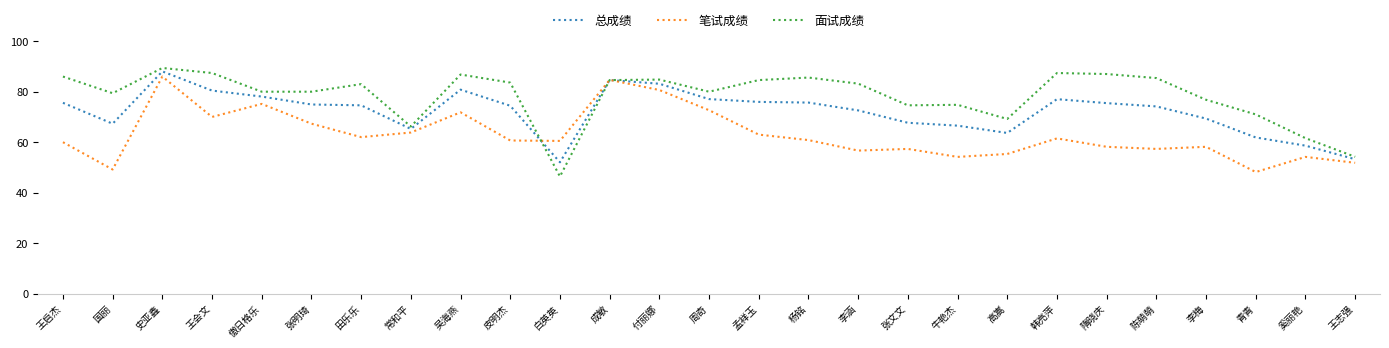

After their last crossing, which series has the higher values: 面试成绩 or 总成绩?

面试成绩